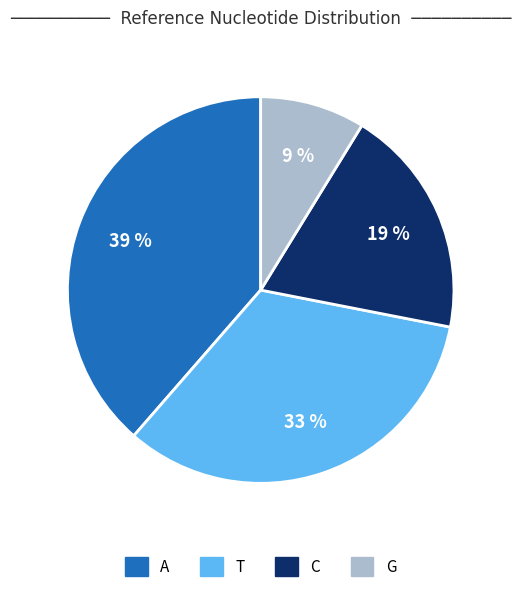

What percentage is the A slice, to the nearest percent?

39%